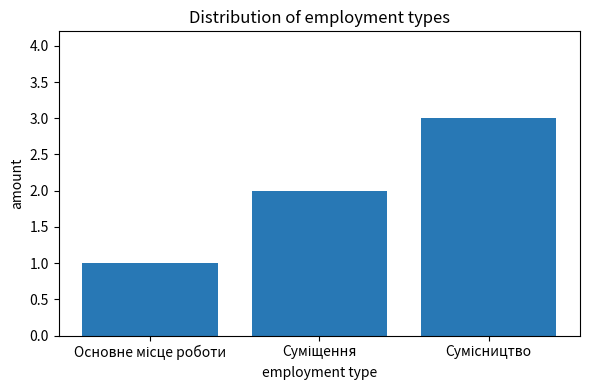

What is the average value?

2